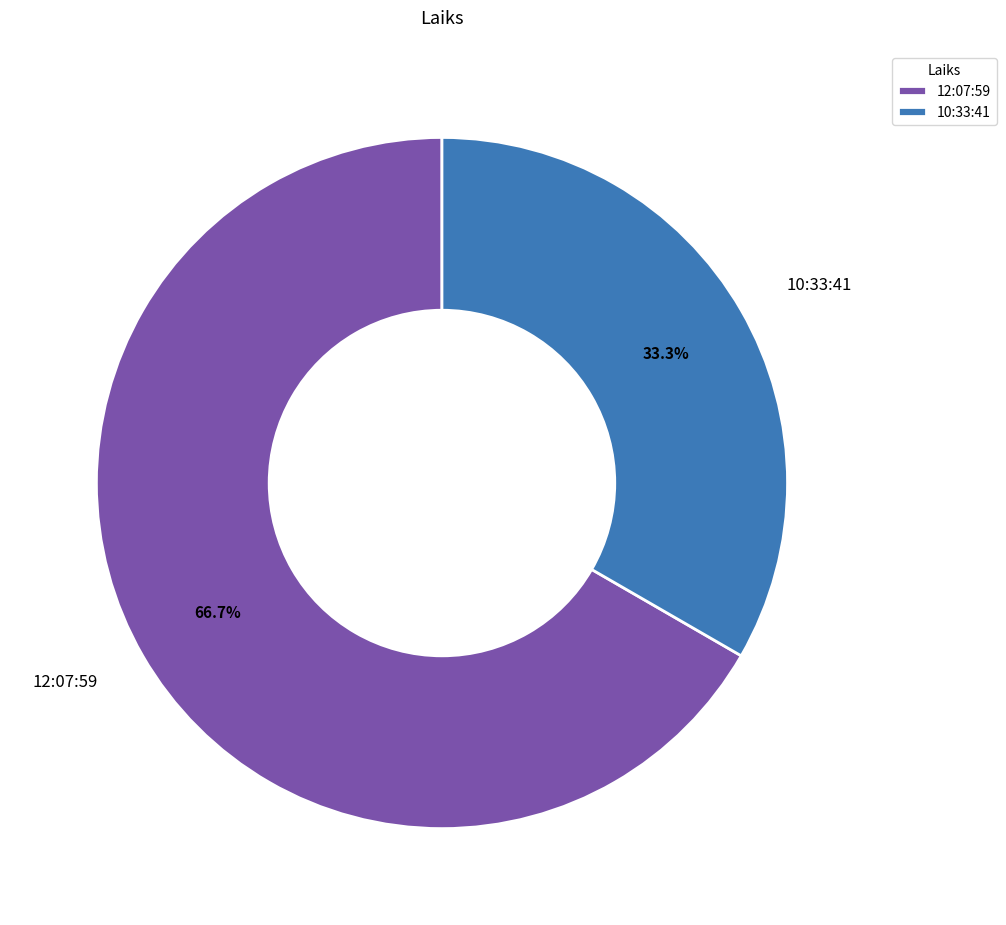

Is there a majority slice in this chart?

Yes